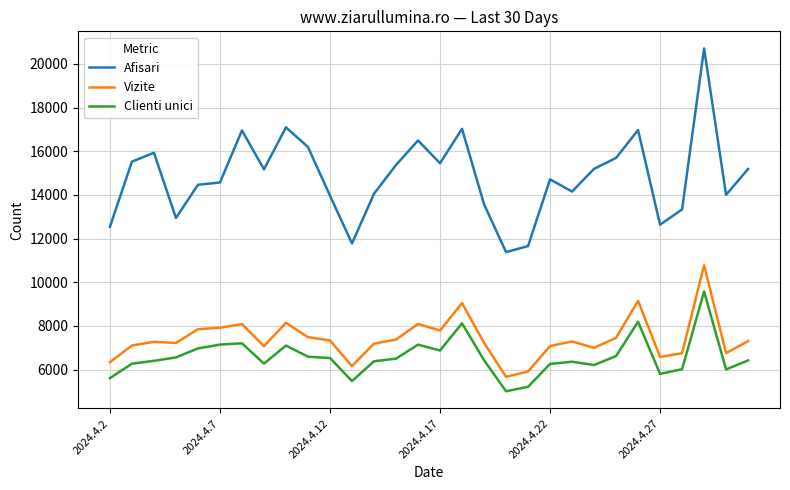

What is the difference between the maximum and minimum values in the Clienti unici series?

4570